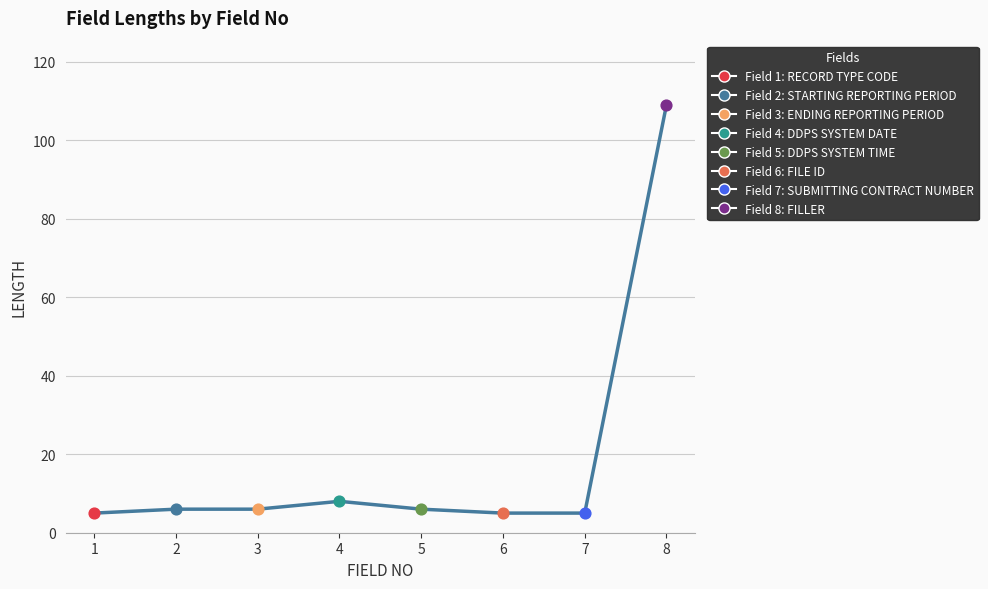

Approximately how many times larger is the value at 1 compared to 6?

1.0